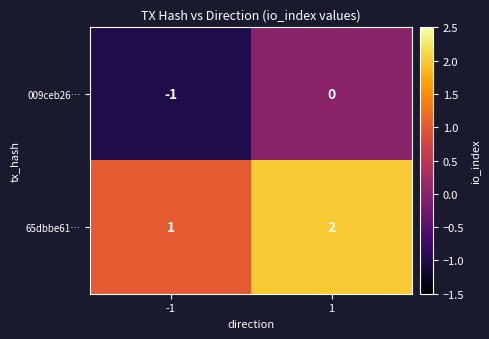

Reading left to right, what are all the values shown in this chart?

009ceb26…: -1=-1	1=0
65dbbe61…: -1=1	1=2